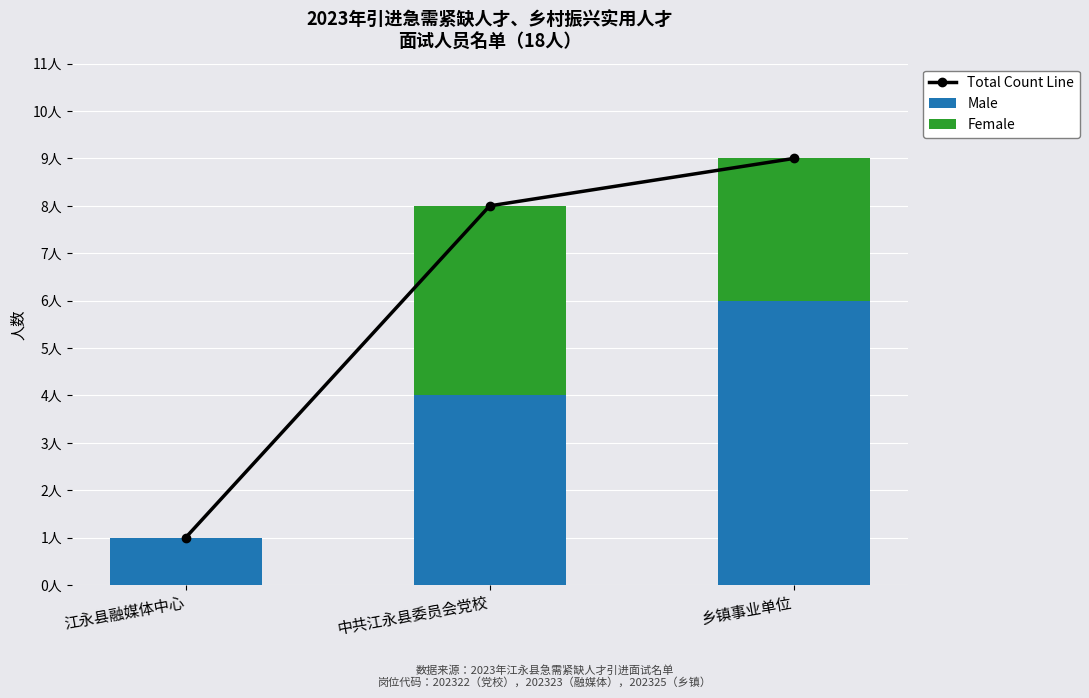

Between 江永县融媒体中心 and 中共江永县委员会党校, which series saw the biggest shift?

Total Count Line